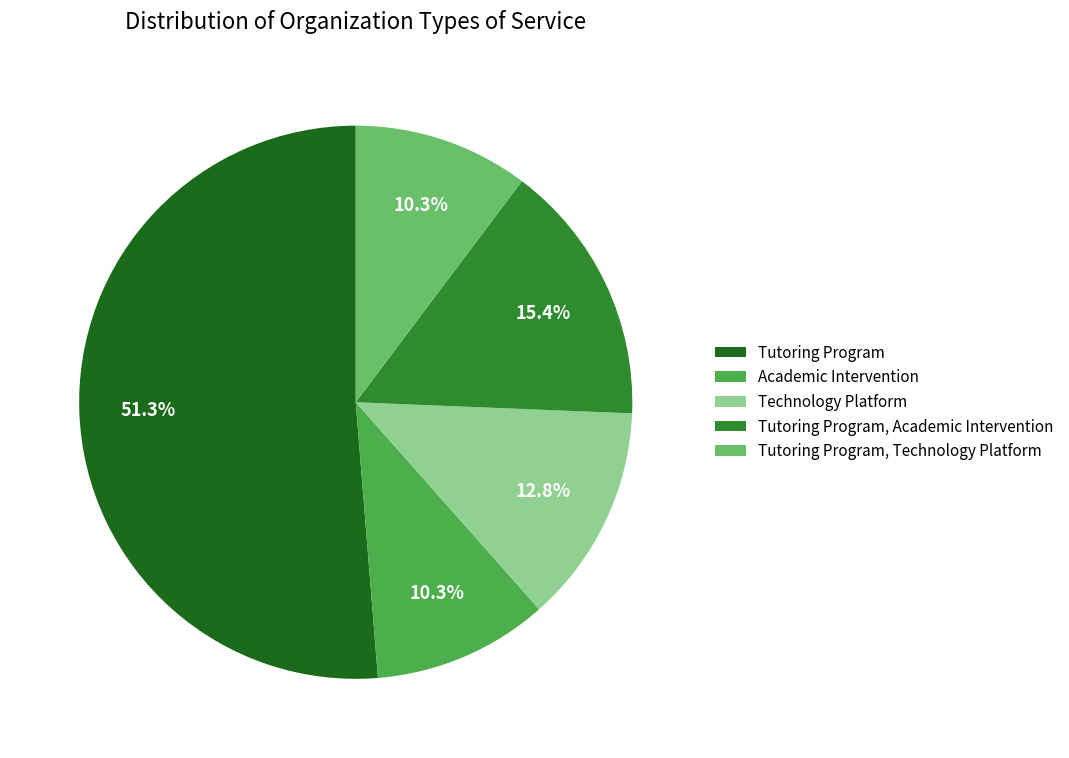

How much of the chart is everything except Tutoring Program, Academic Intervention?

84.6%